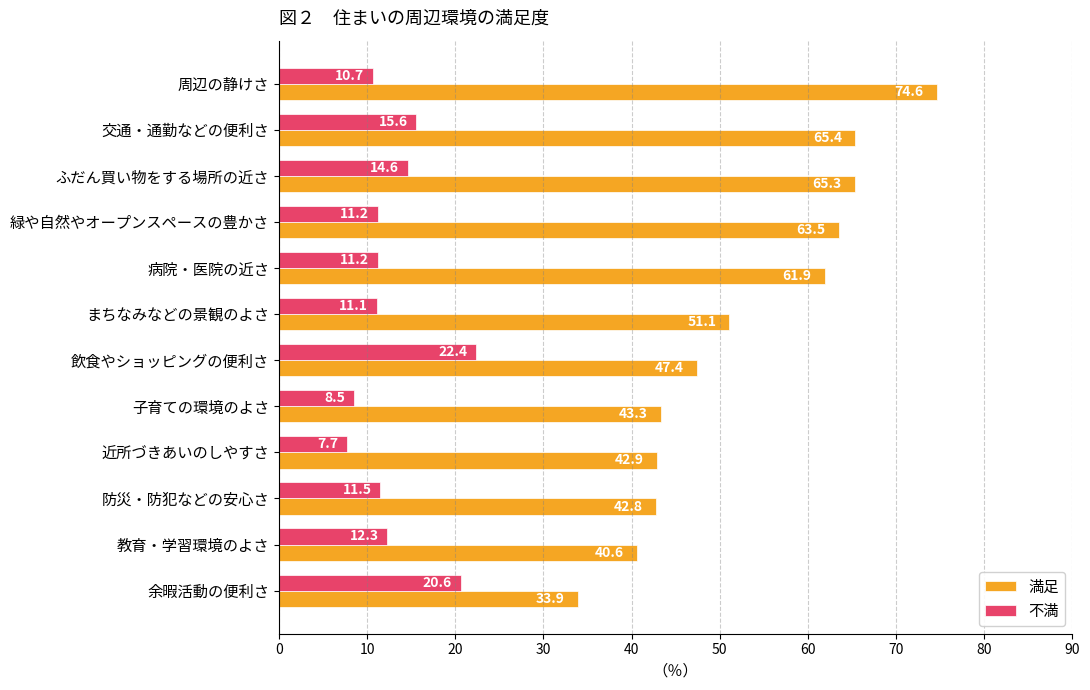

Rank the categories by 満足 value from highest to lowest.

周辺の静けさ, 交通・通勤などの便利さ, ふだん買い物をする場所の近さ, 緑や自然やオープンスペースの豊かさ, 病院・医院の近さ, まちなみなどの景観のよさ, 飲食やショッピングの便利さ, 子育ての環境のよさ, 近所づきあいのしやすさ, 防災・防犯などの安心さ, 教育・学習環境のよさ, 余暇活動の便利さ